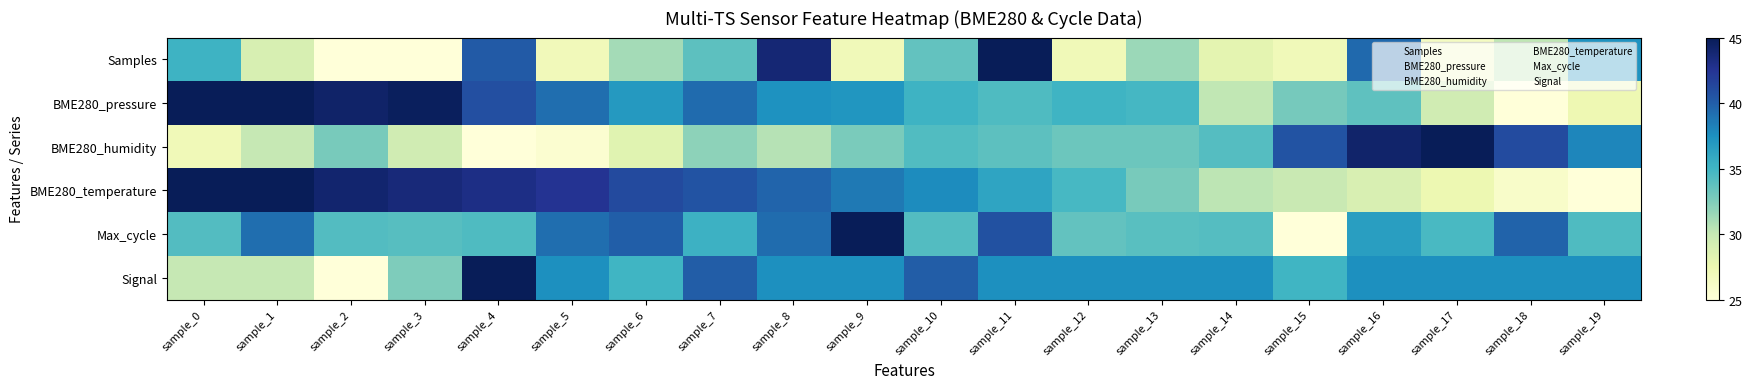

Which has a higher value, sample_2 or sample_13?

sample_13